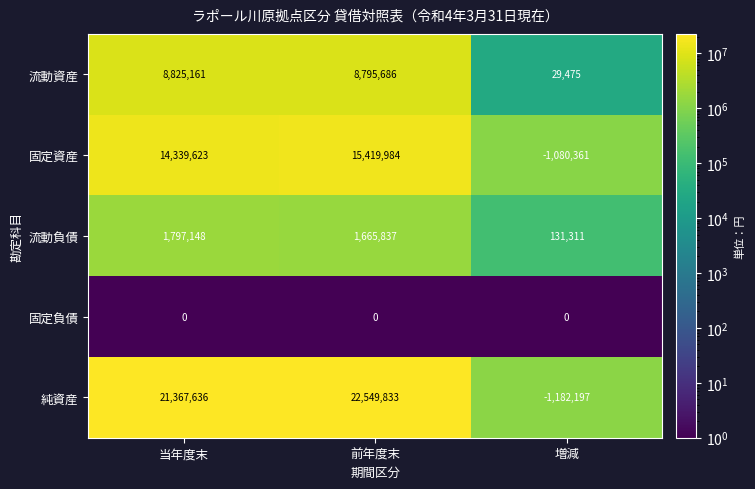

At how many categories does at least one series exceed 7720399?

2